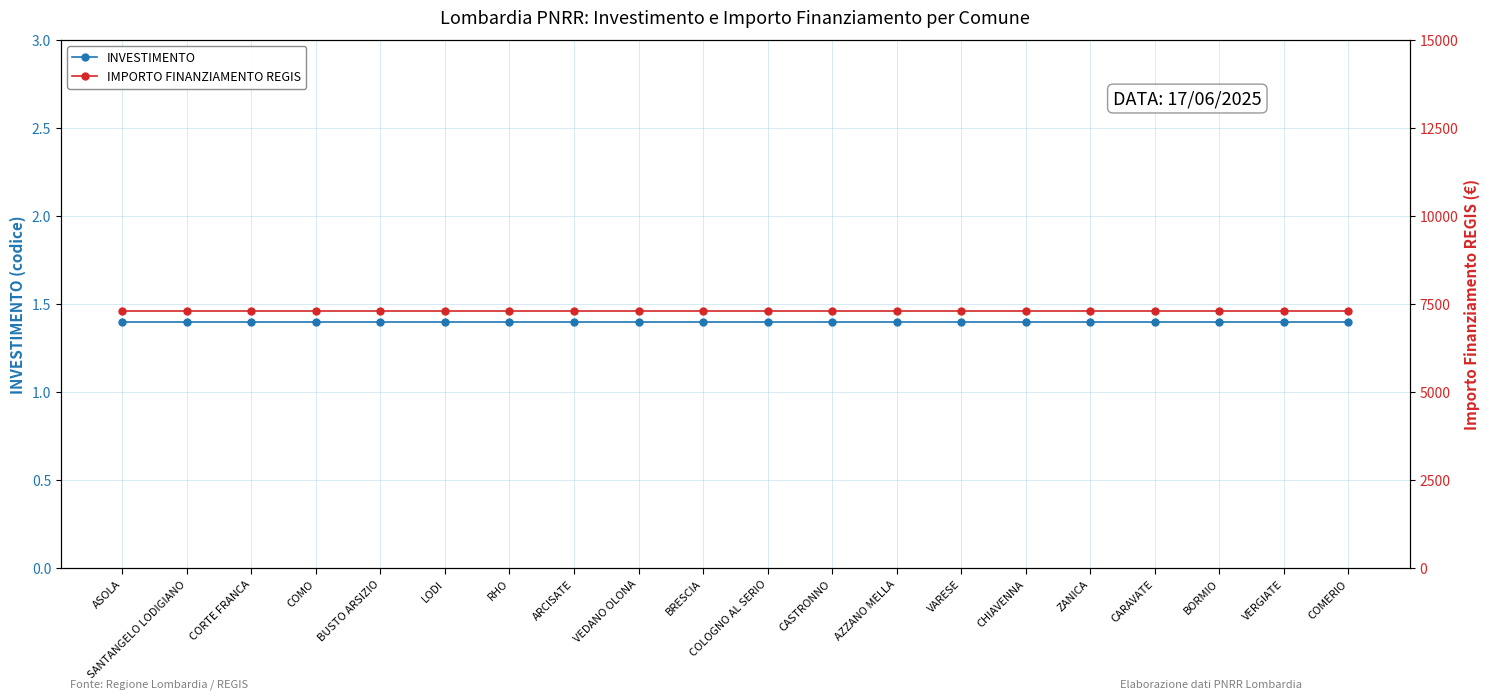

True or false: INVESTIMENTO and IMPORTO FINANZIAMENTO REGIS cross at least once.

False